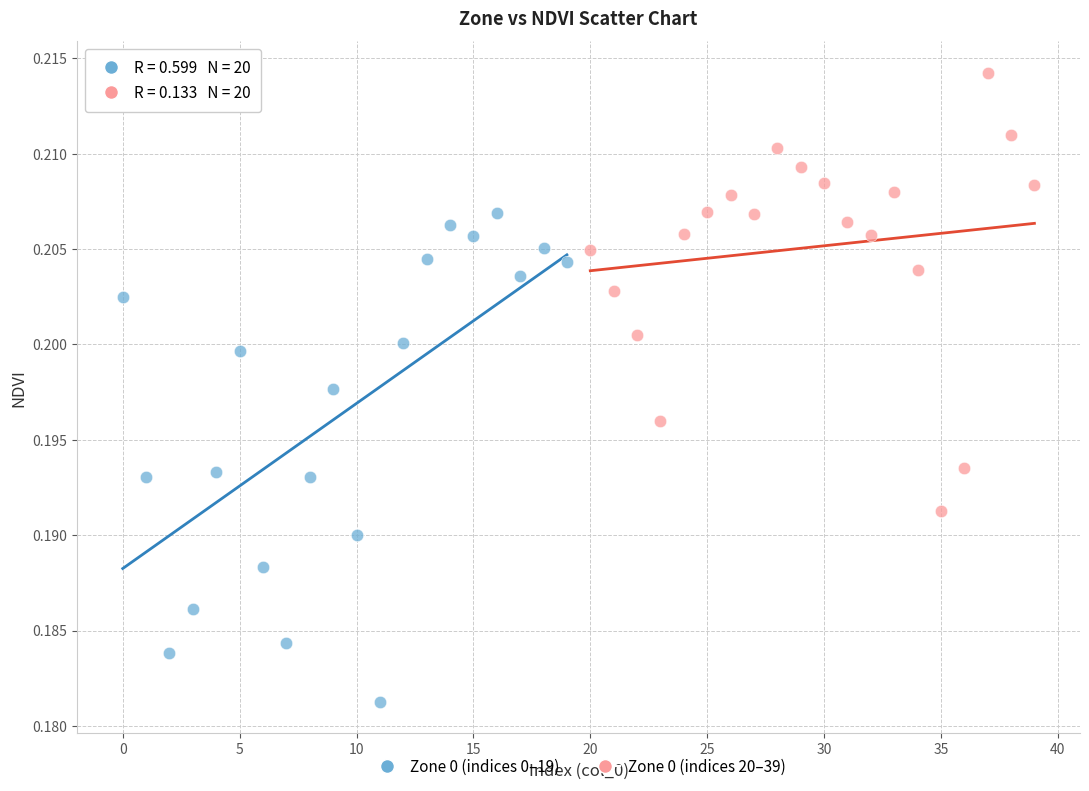

Which series reaches the maximum Y coordinate?

Zone 0 (indices 20–39)